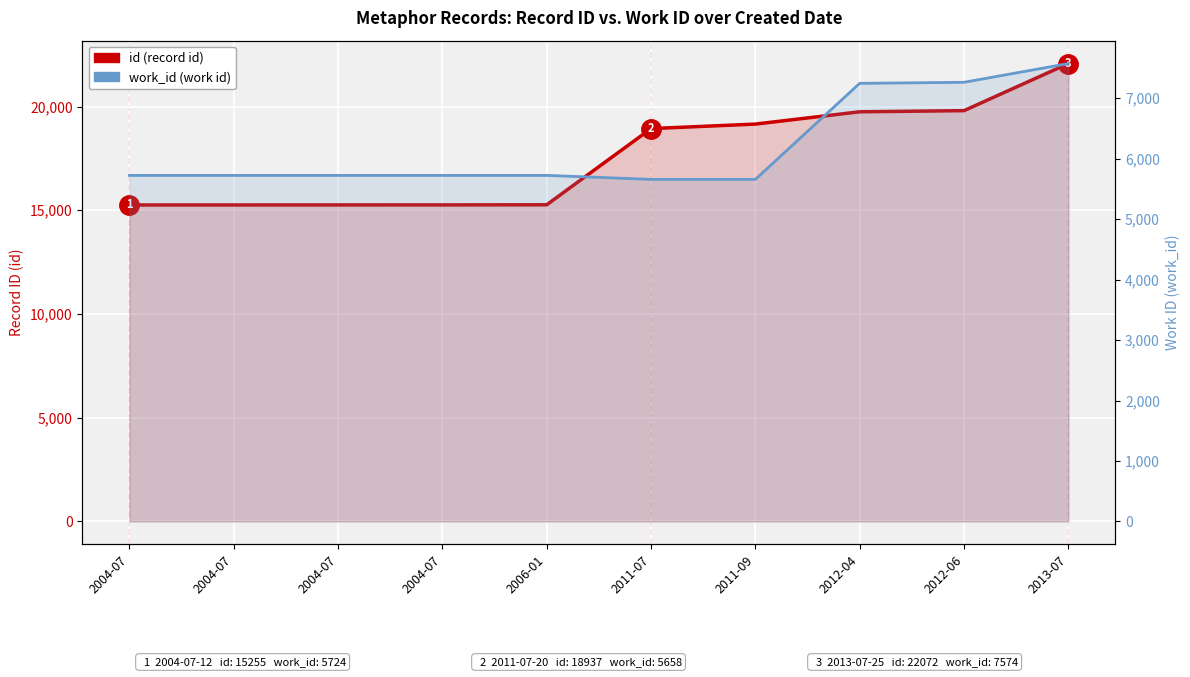

What is the smallest value displayed?

5658